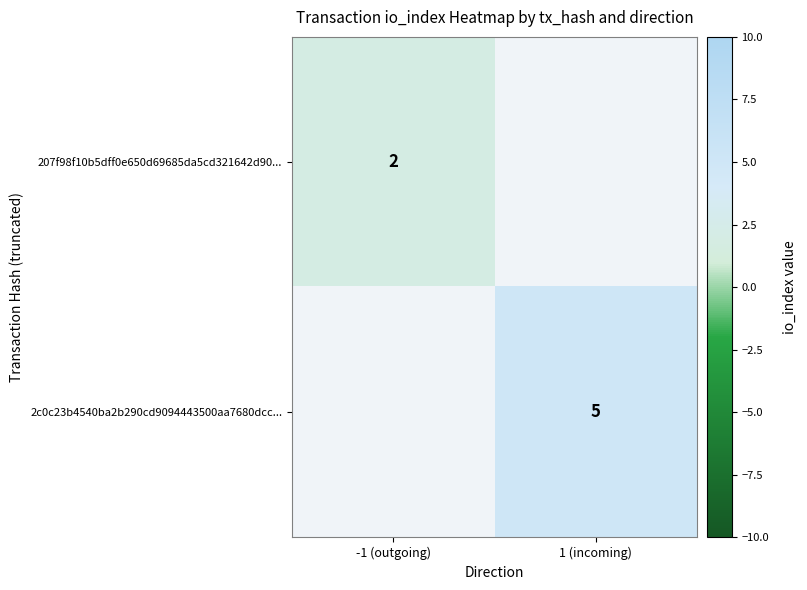

The value of 2c0c23b4540ba2b290cd9094443500aa7680dcc... at 1 (incoming) is 5. True or false?

True